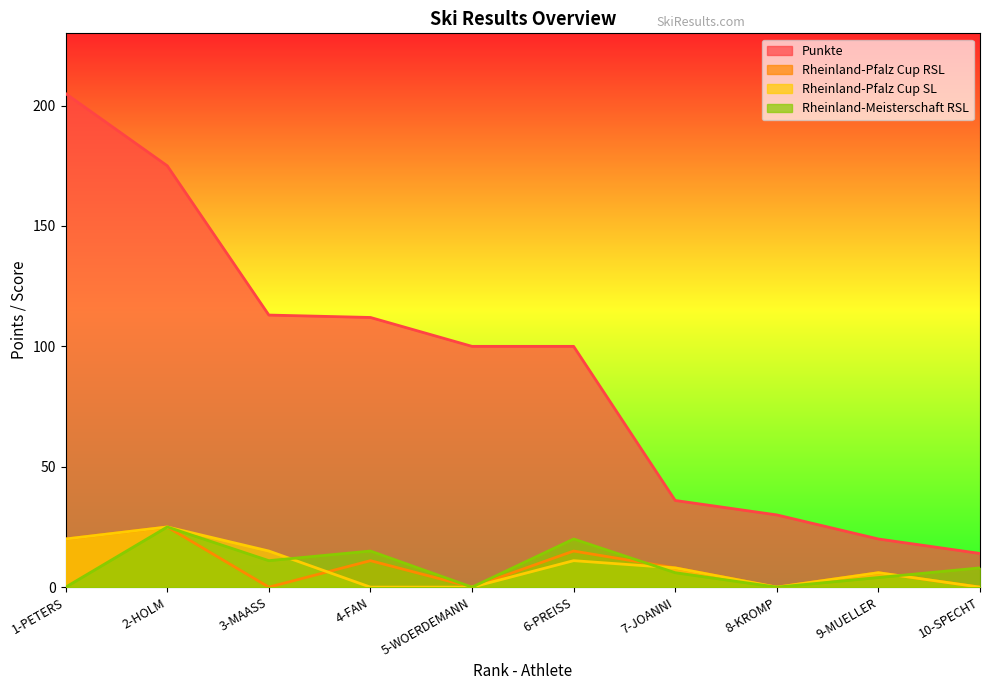

What is the label of the 3rd point from the left?

3-MAASS